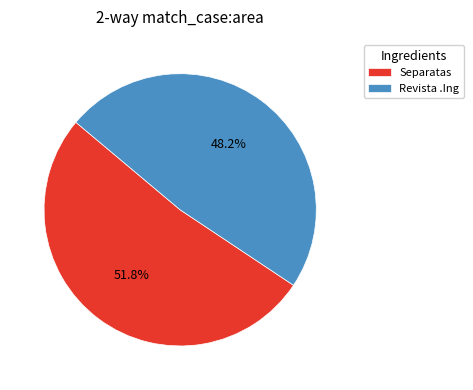

Between Separatas and Revista .Ing, which is larger?

Separatas